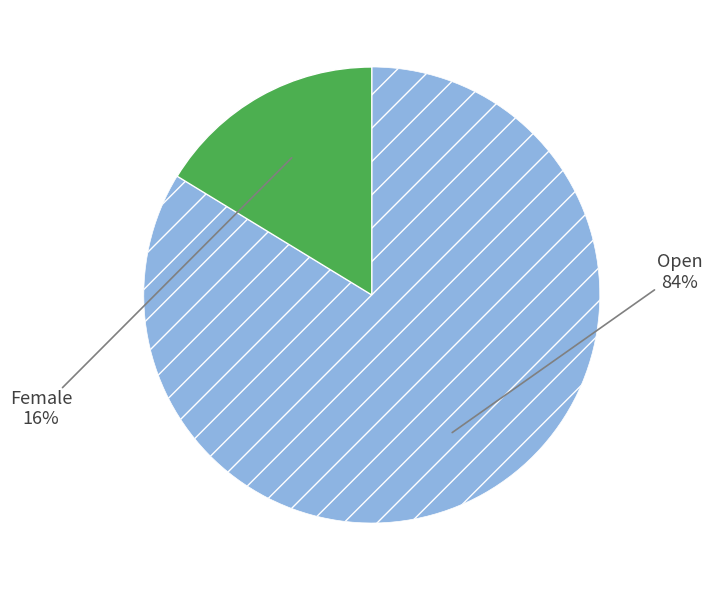

Combined, do Open and Female account for over 50%?

Yes